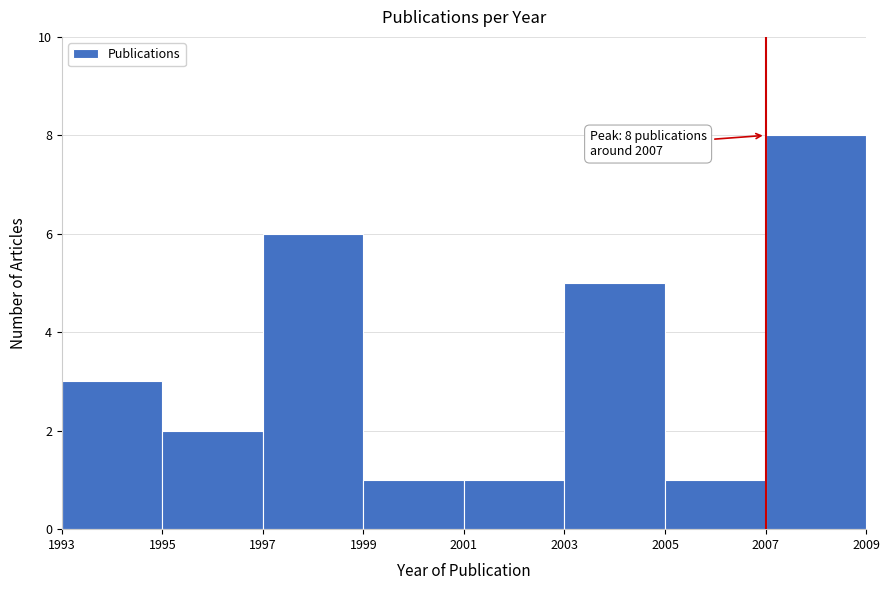

Which range on the x-axis has the tallest bar?

2007 to 2009